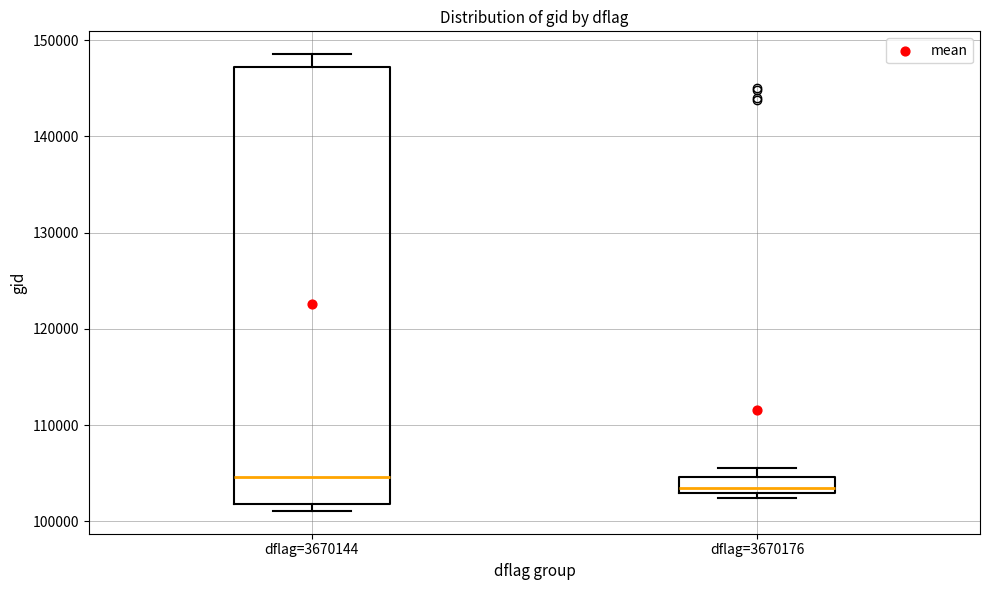

Where is the lower edge of the box for dflag=3670144 on the y-axis? The values are not printed on the chart, so give them approximately, as read against the axis.

102000